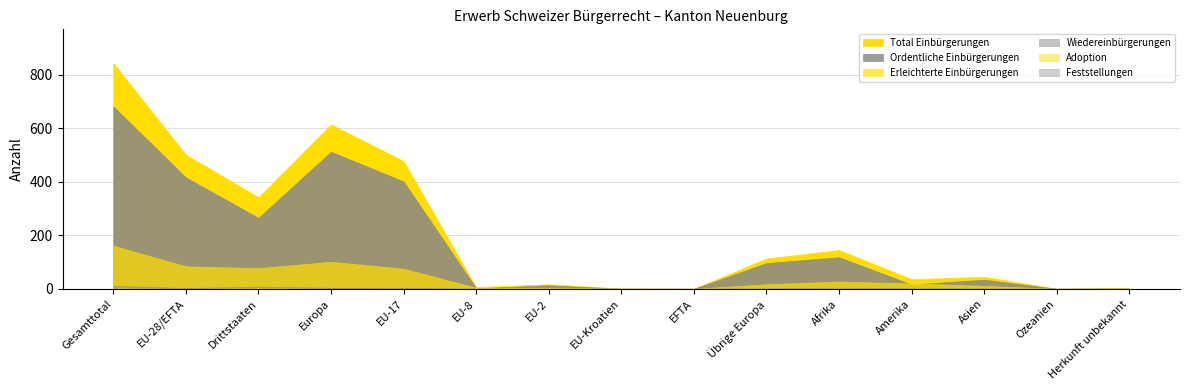

Rank the categories by Feststellungen value from lowest to highest.

Drittstaaten, EU-8, EU-2, EU-Kroatien, EFTA, Übrige Europa, Afrika, Amerika, Asien, Ozeanien, Herkunft unbekannt, Gesamttotal, EU-28/EFTA, Europa, EU-17